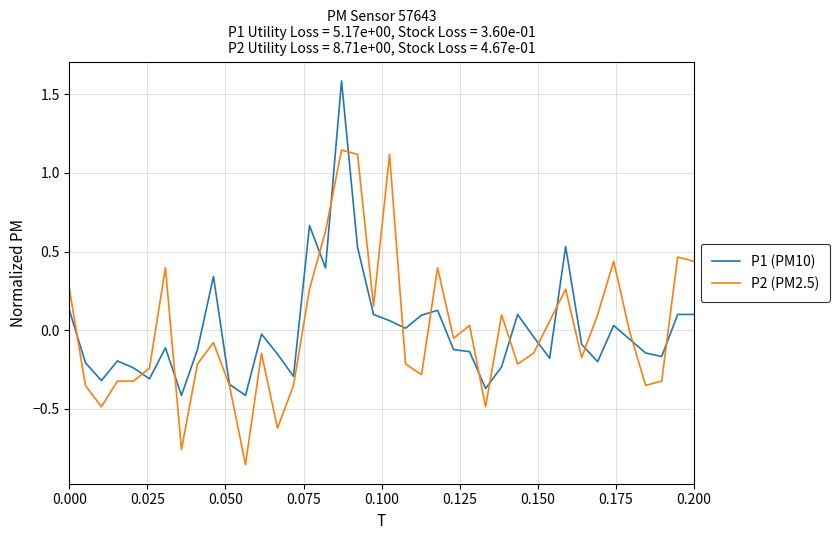

What is the greatest value displayed?

1.6